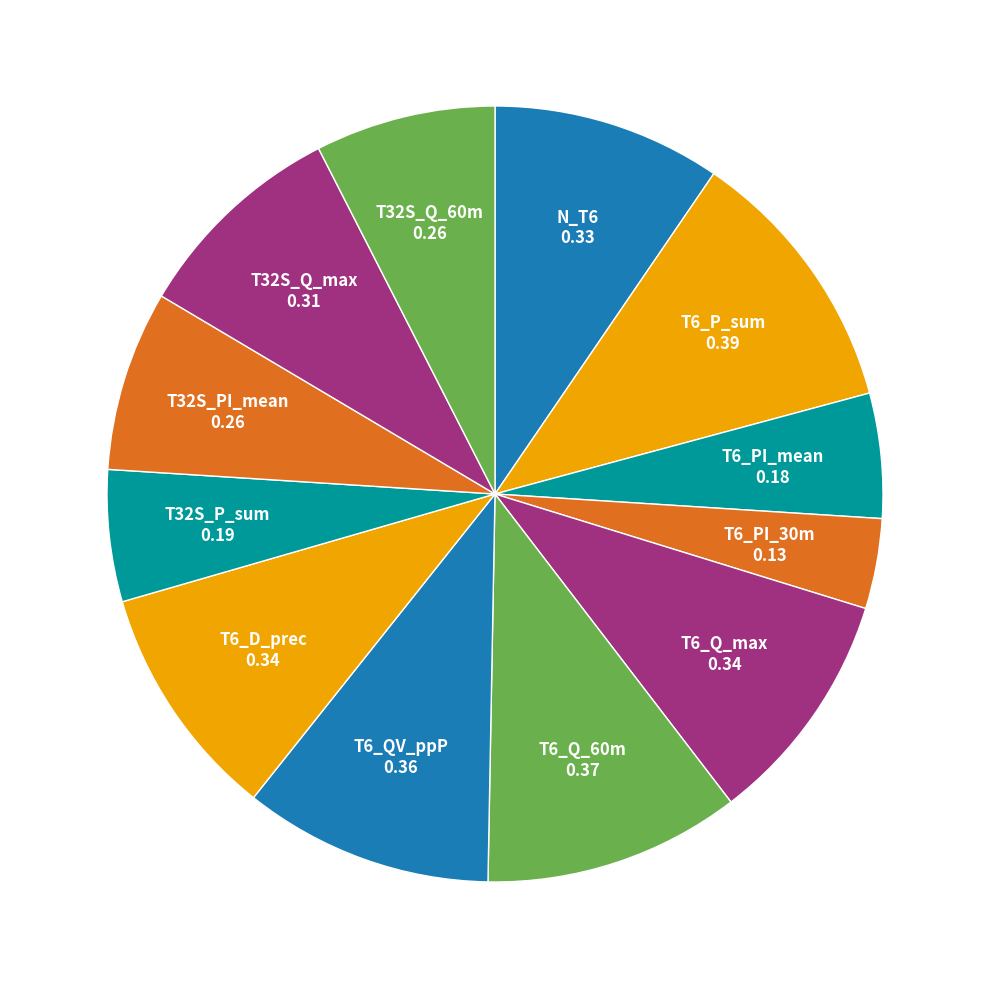

How many slices are in this pie chart?

12